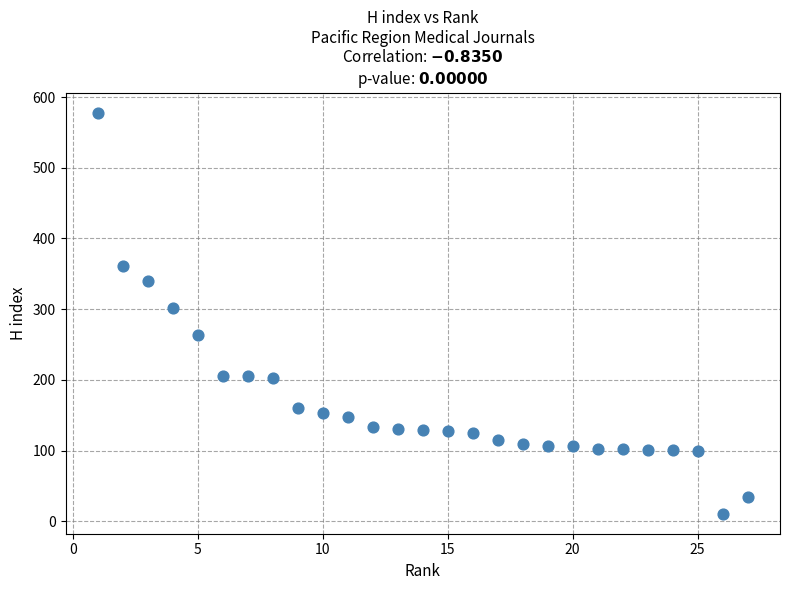

What is the range of X values (max minus min)?

26